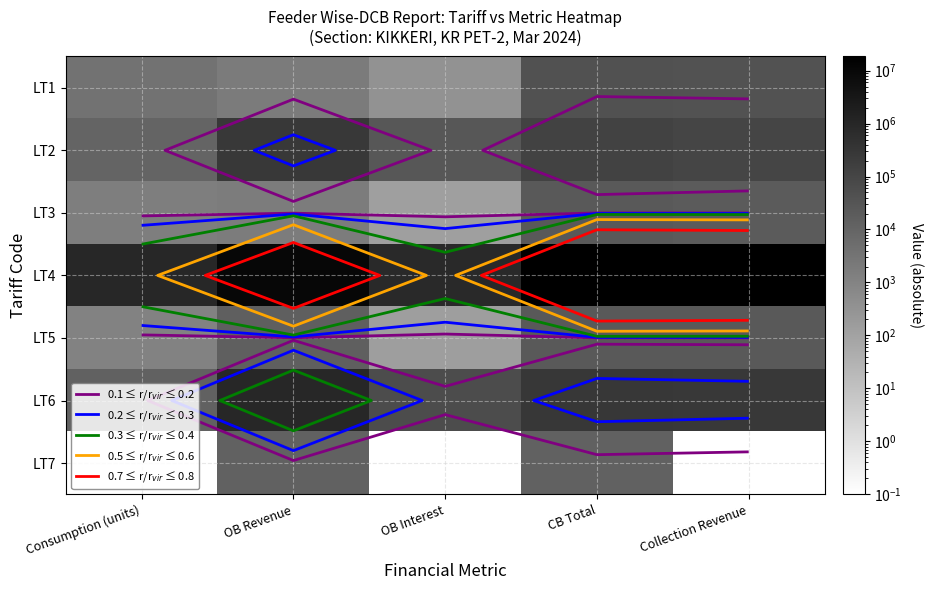

The value of LT7 at OB Revenue is 21020.9. True or false?

False